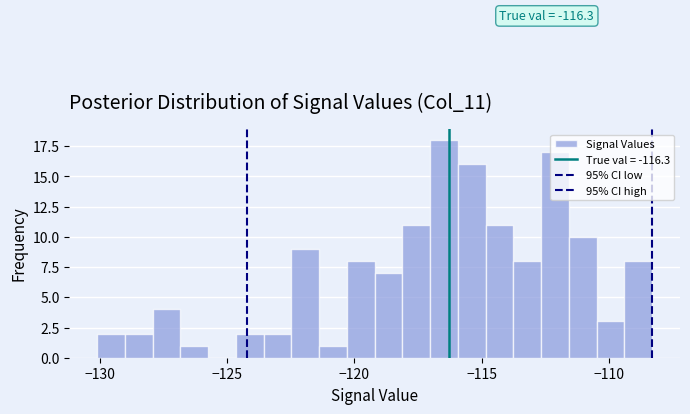

Read against the x-axis, roughly where is the centre of the tallest bar?

-116.5